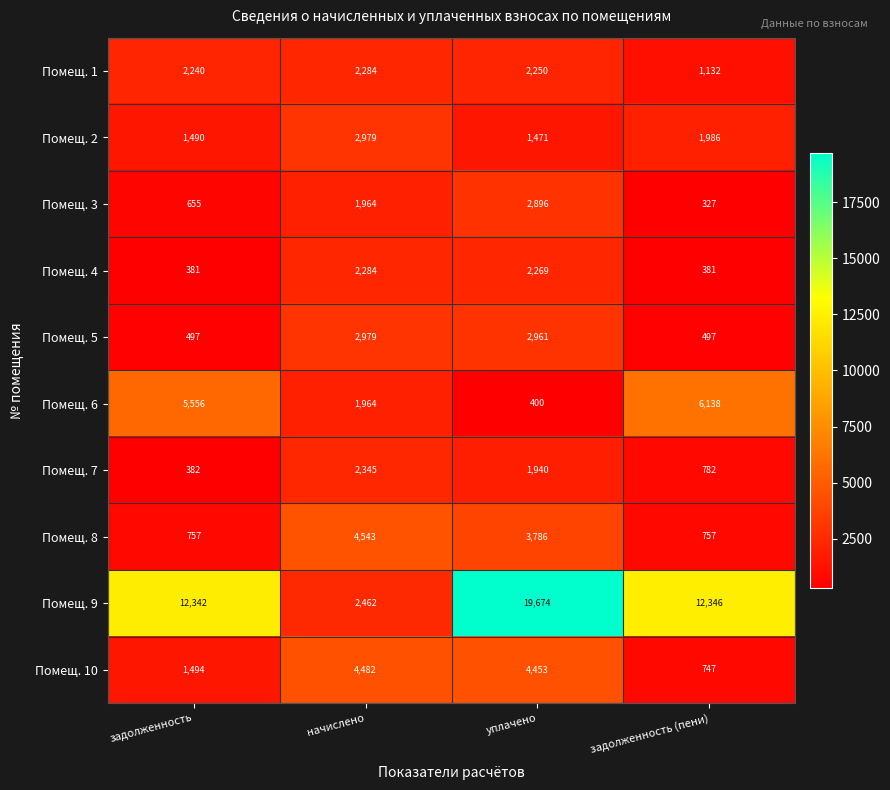

At which label is Помещ. 3 closest to 1611?

начислено